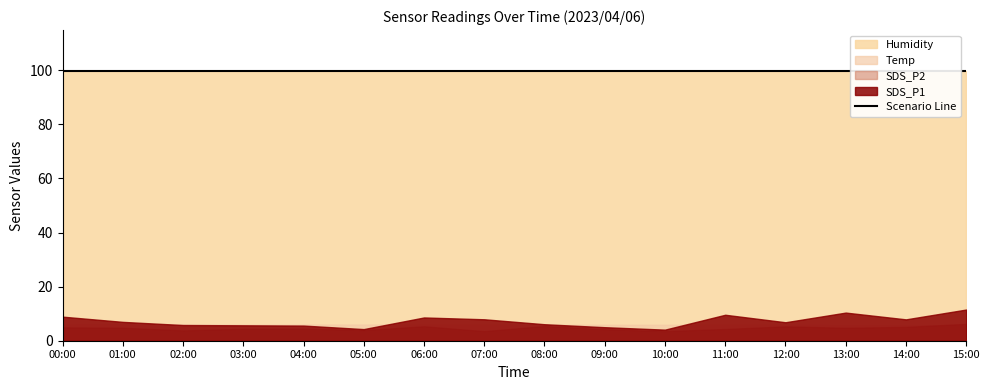

How many interior local peaks does the SDS_P1 series have?

3